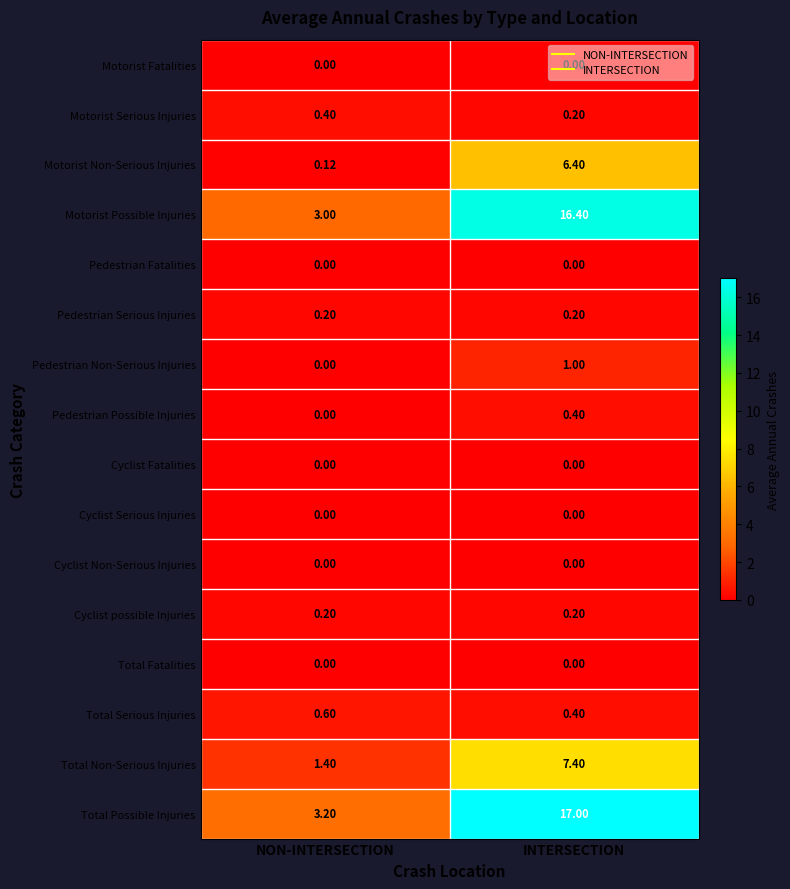

Is the value of Total Serious Injuries at NON-INTERSECTION greater than the value of Total Non-Serious Injuries at INTERSECTION?

No